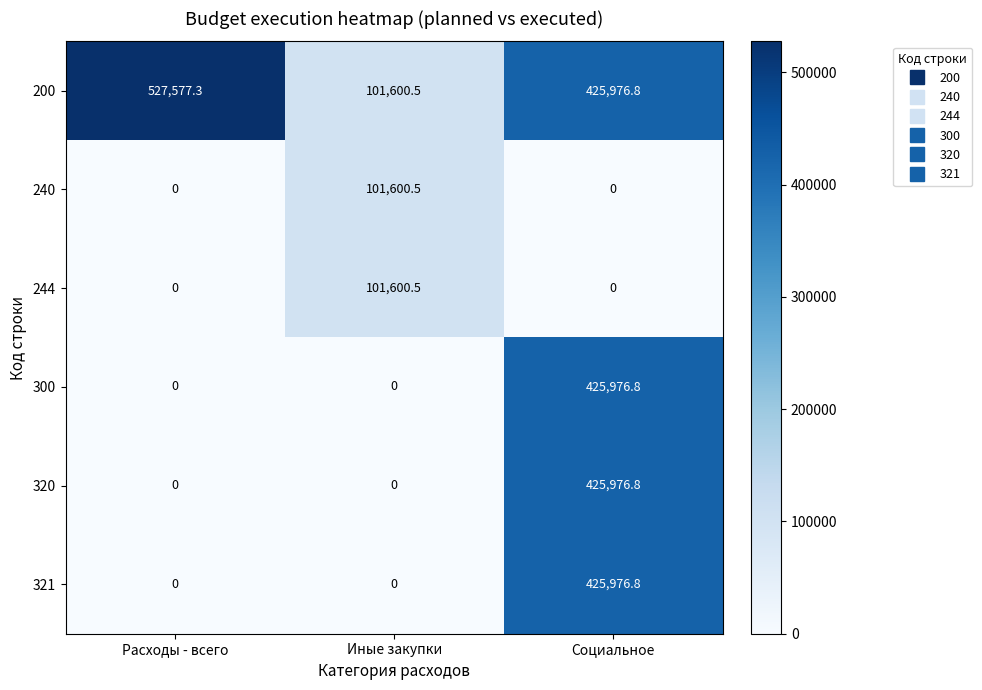

True or false: 240 has a value of -56189.2 at Социальное.

False